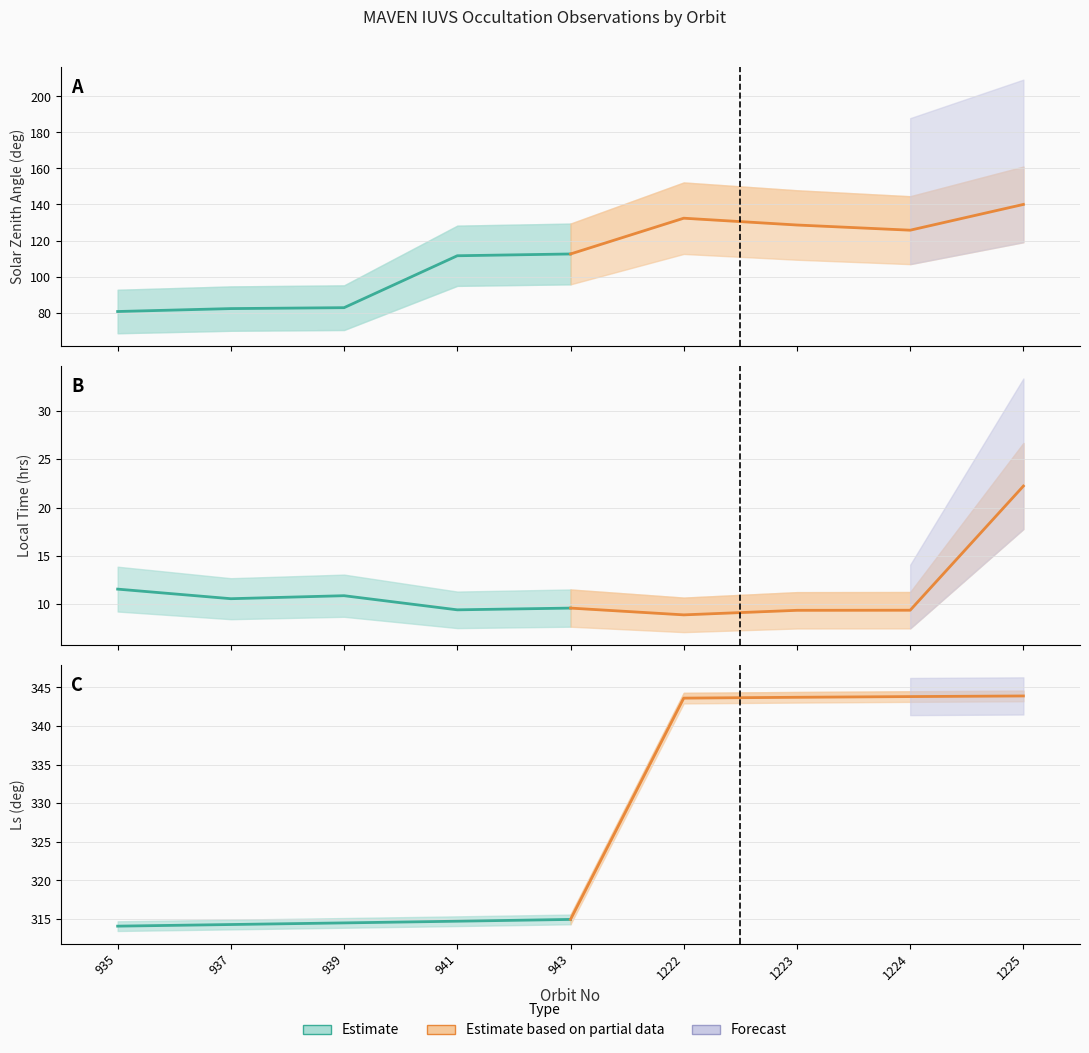

True or false: Estimate based on partial data and Estimate intersect in this chart.

False